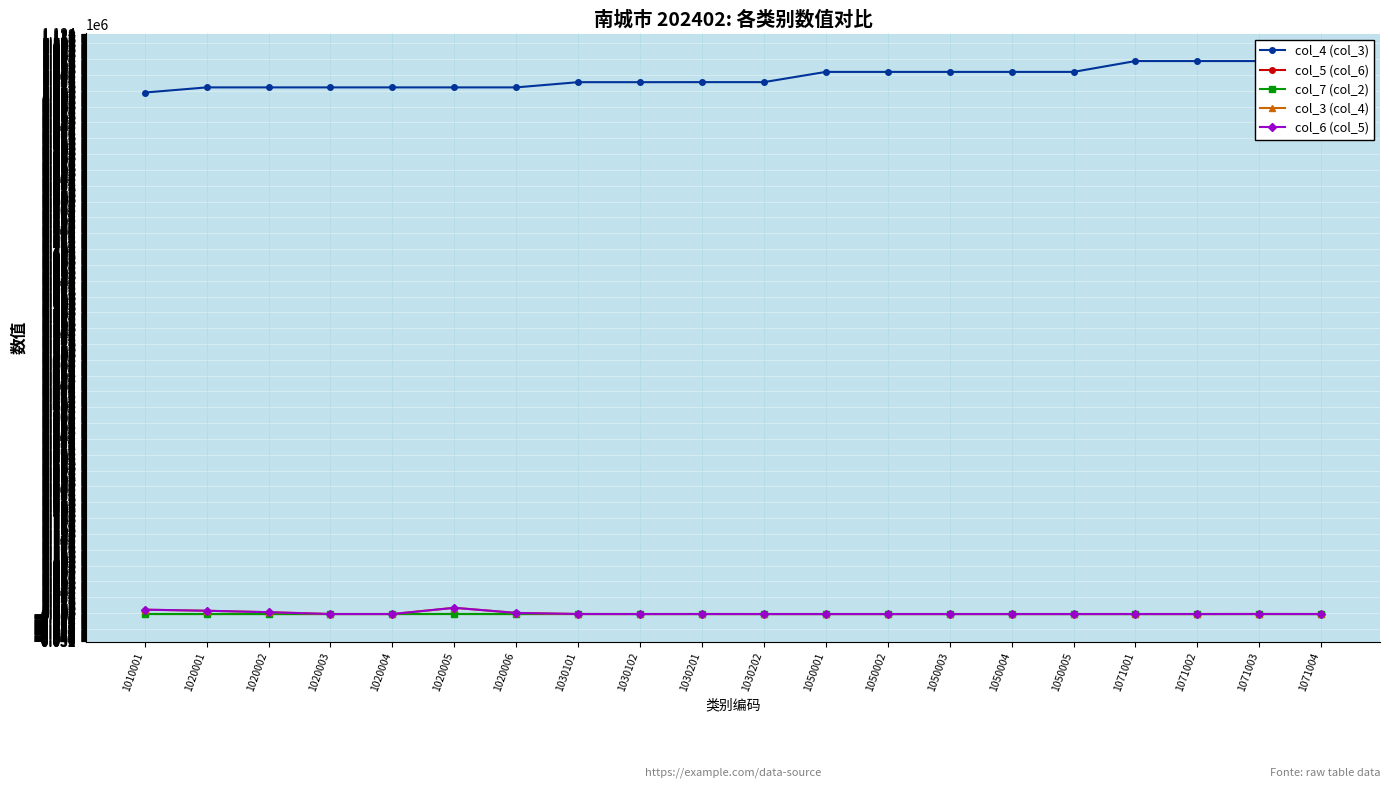

Which series has the largest range (max minus min)?

col_4 (col_3)